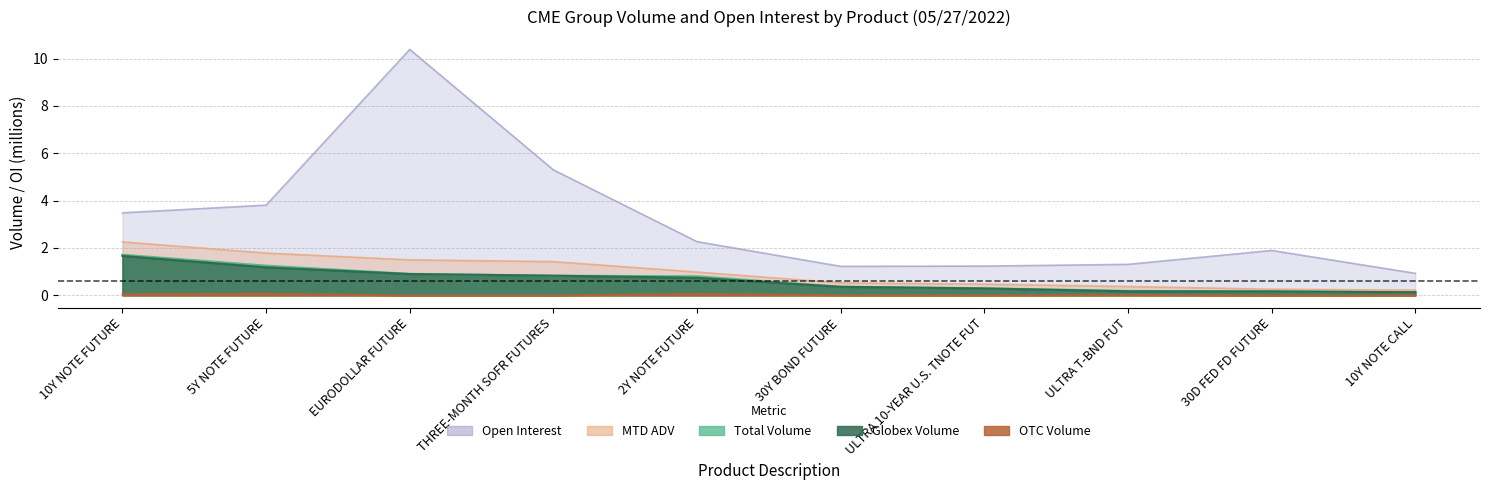

At how many categories does at least one series exceed 1?

9